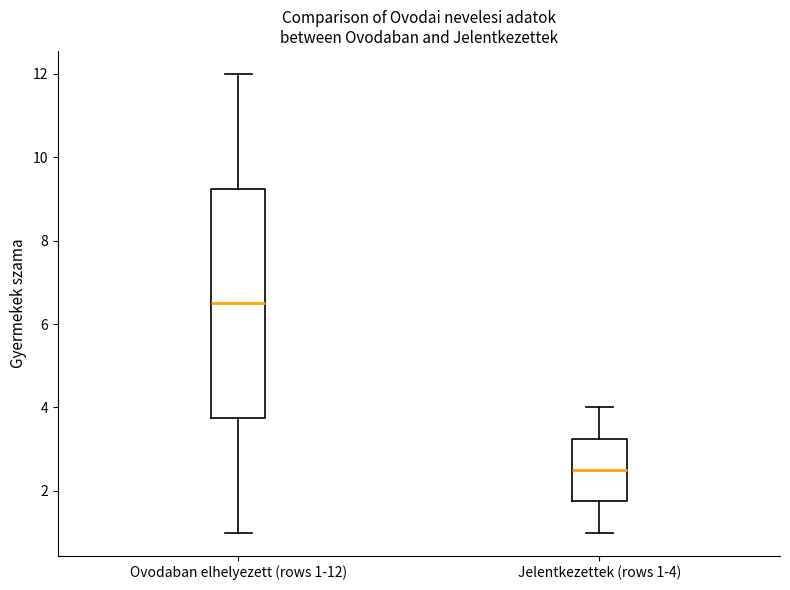

Reading left to right, transcribe this box plot: for each box, give where its median line is, the range the box spans, and where its two whiskers end, as read against the y-axis. The values are not printed on the chart, so give them approximately, as read against the axis.

Ovodaban elhelyezett (rows 1-12): median 6.6, box 3.8 to 9.2, whiskers 1.0 to 12.0
Jelentkezettek (rows 1-4): median 2.6, box 1.8 to 3.2, whiskers 1.0 to 4.0